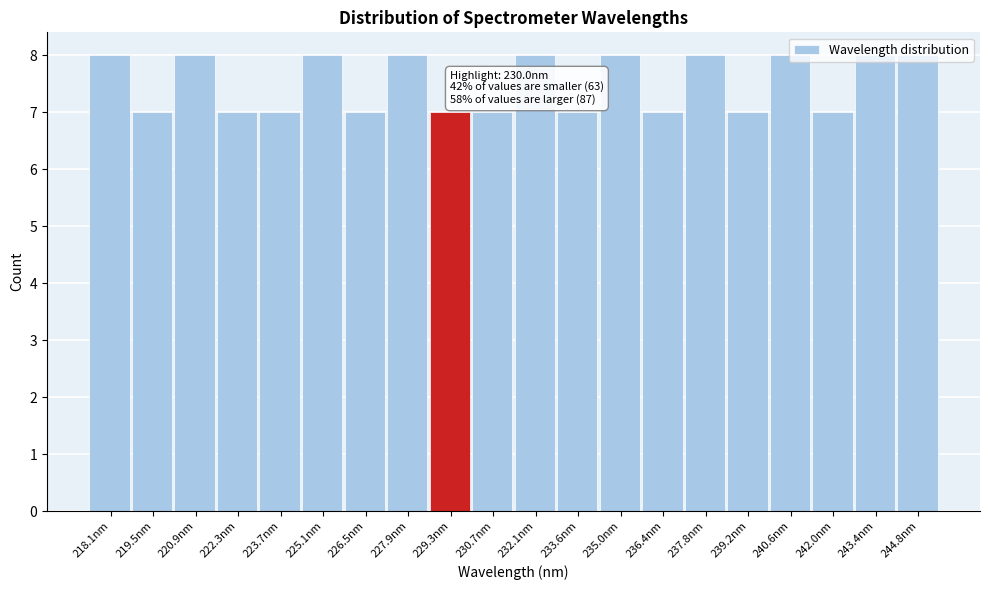

Approximately how many times larger is the value at 218.1nm compared to 225.1nm?

1.0